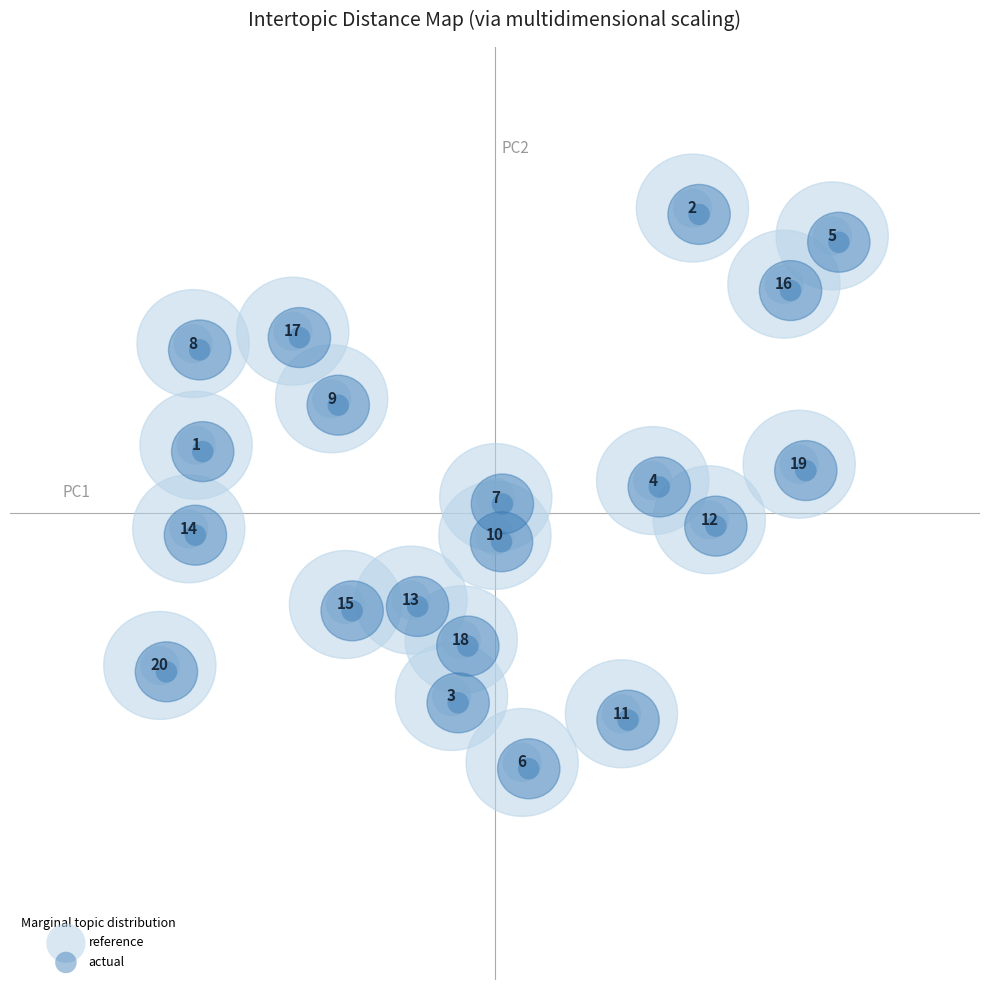

Which series reaches the minimum Y coordinate?

actual